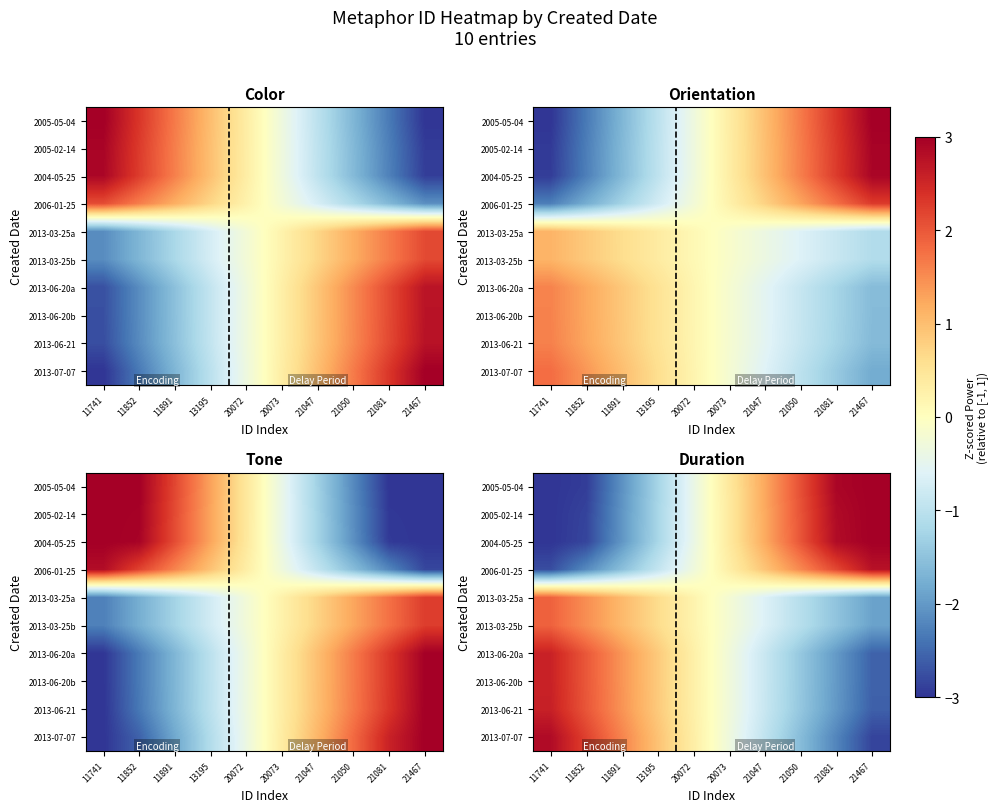

Rank the series at 21047 from lowest to highest value.

2013-07-07, 2013-06-21, 2013-06-20b, 2013-06-20a, 2013-03-25b, 2013-03-25a, 2006-01-25, 2004-05-25, 2005-02-14, 2005-05-04